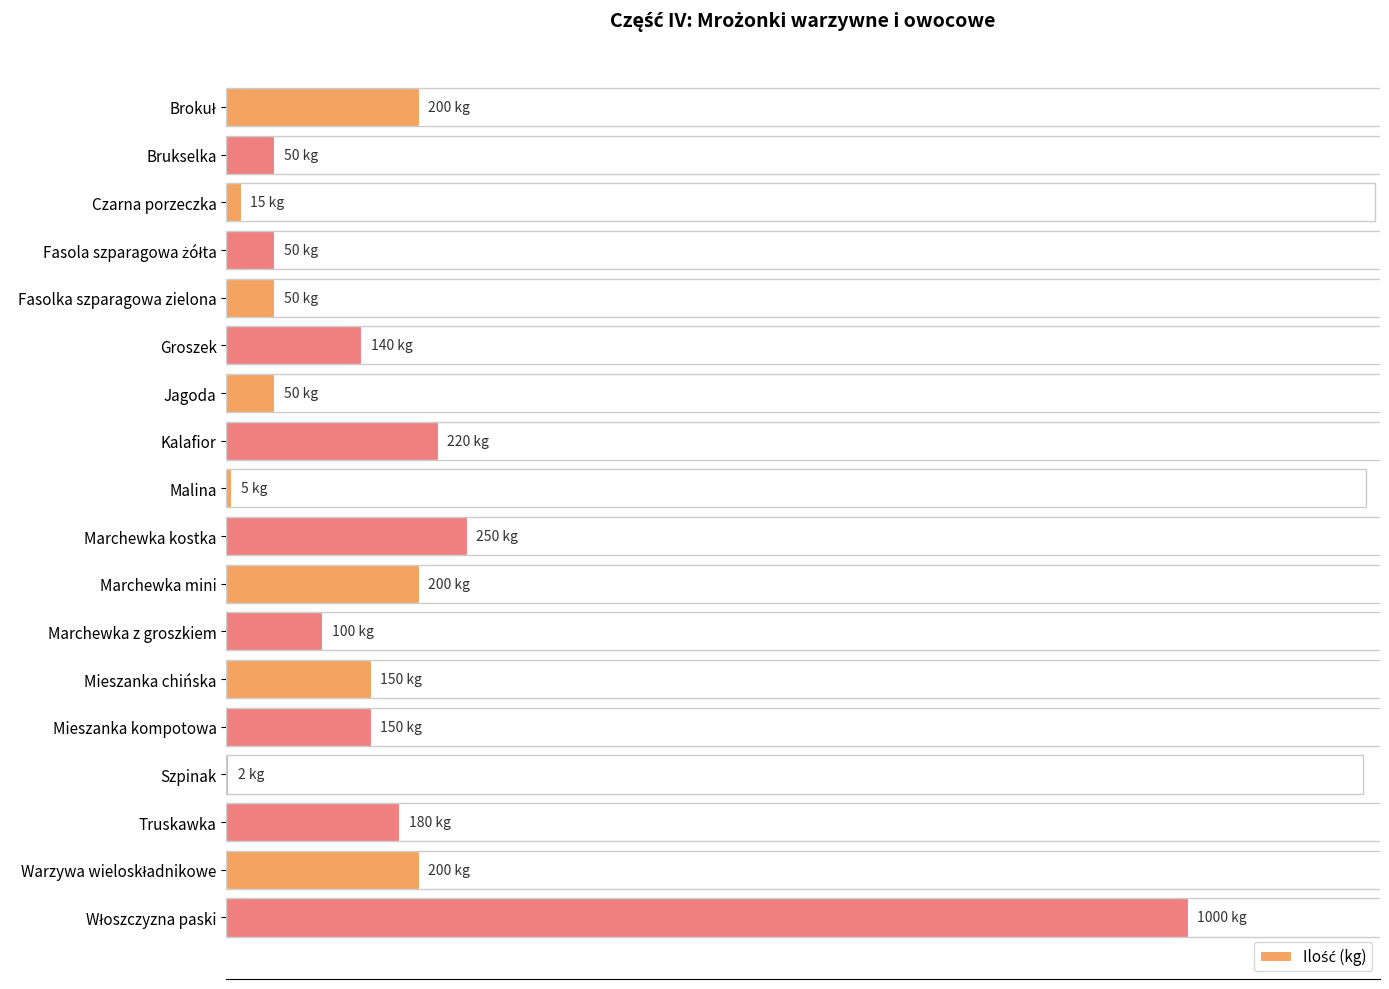

What is the greatest value displayed?

1000